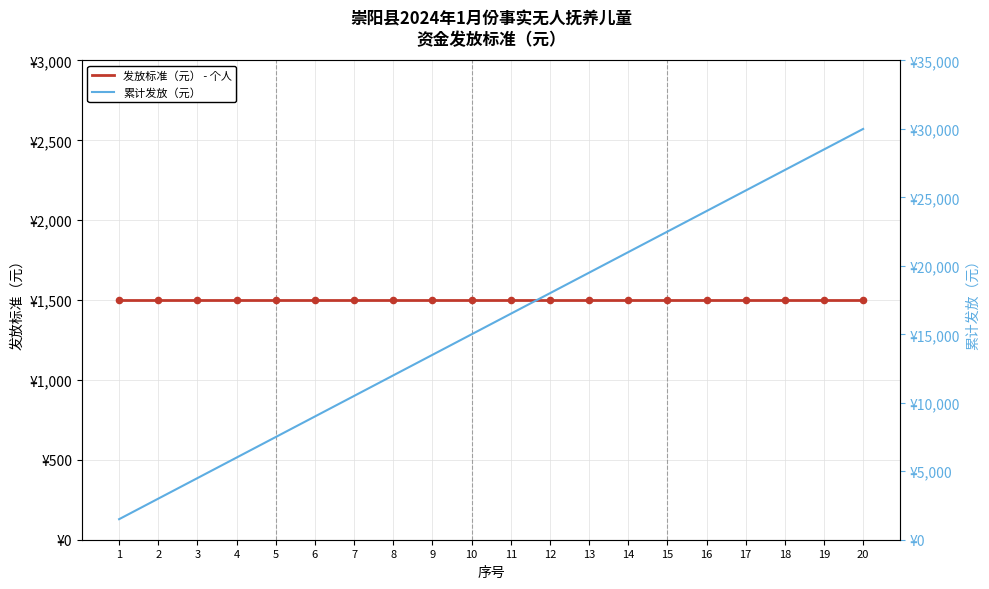

Which series has the largest Y range (max minus min)?

累计发放（元）